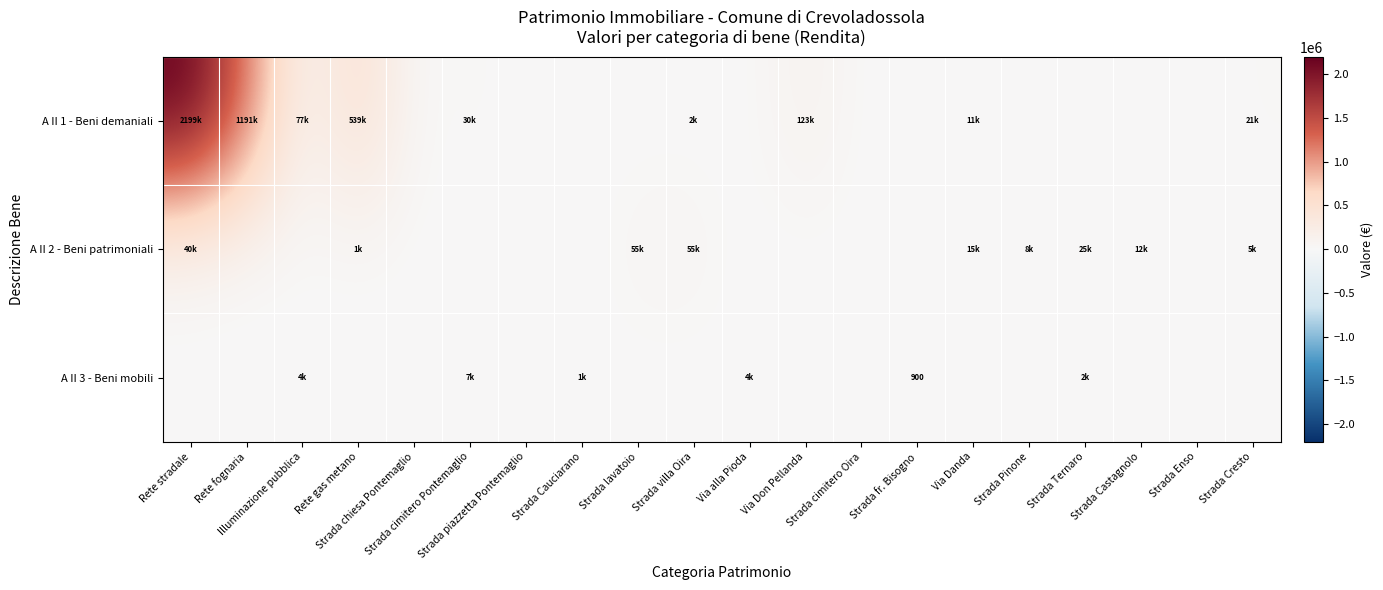

What is the difference between the maximum and second lowest values in the A II 1 - Beni demaniali series?

2199263.3